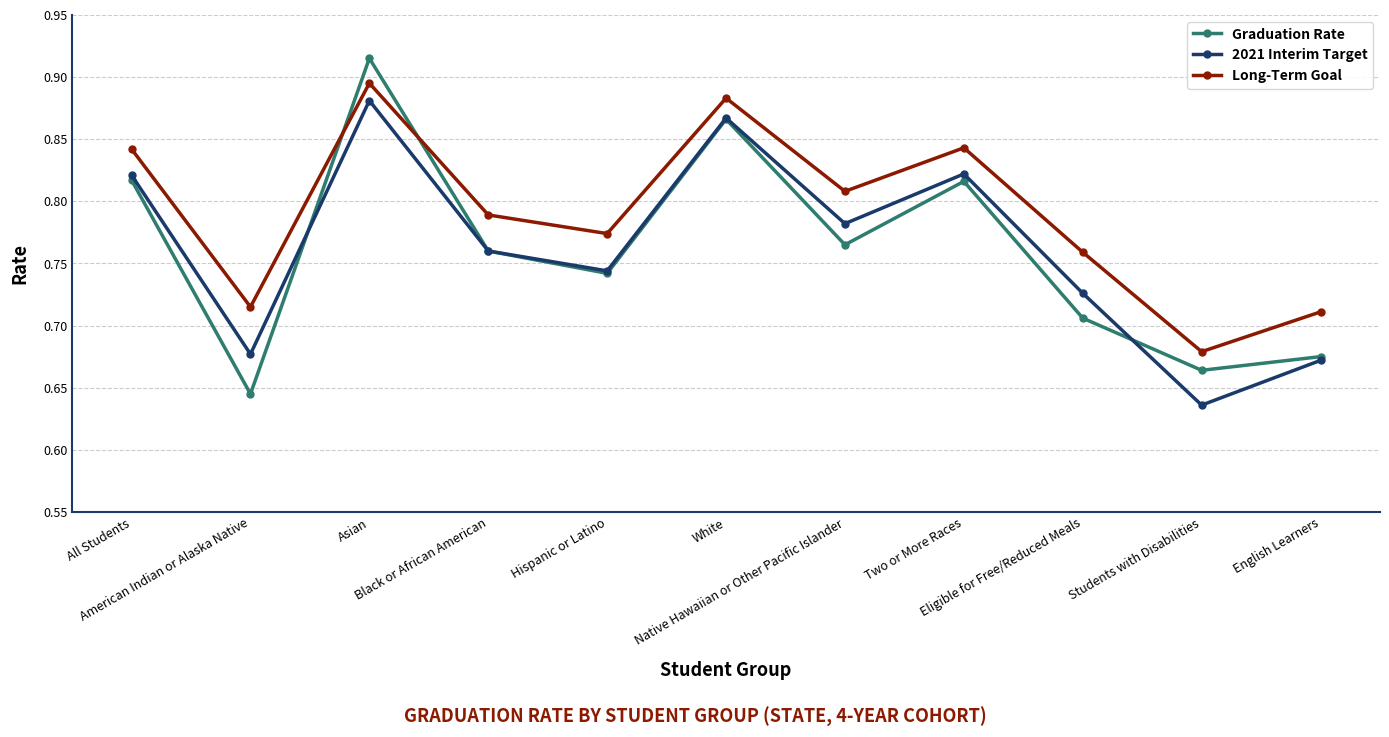

In 2021 Interim Target, how many points are higher than both neighbors (excluding endpoints)?

3